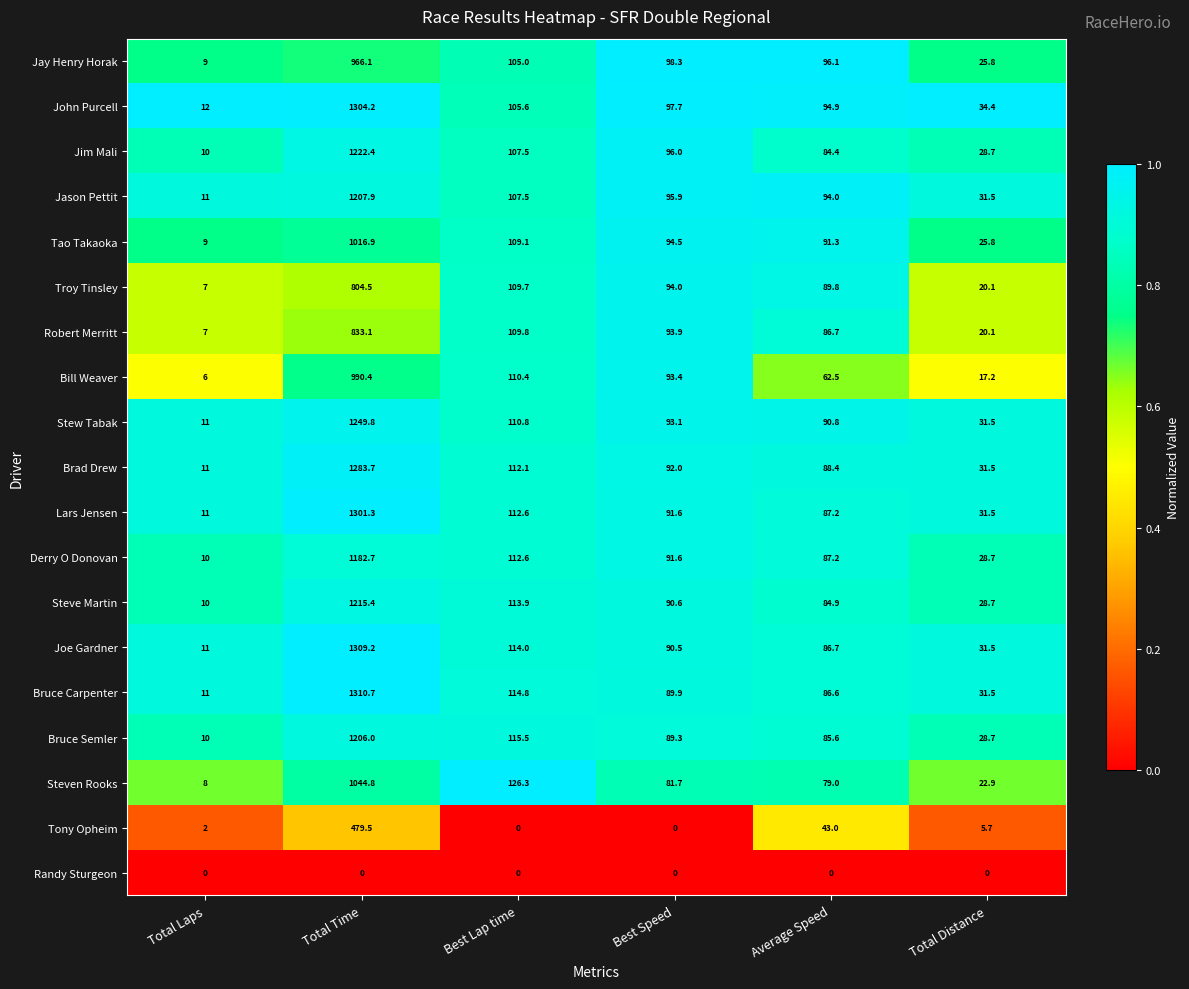

Which series has the largest range (max minus min)?

Bruce Carpenter